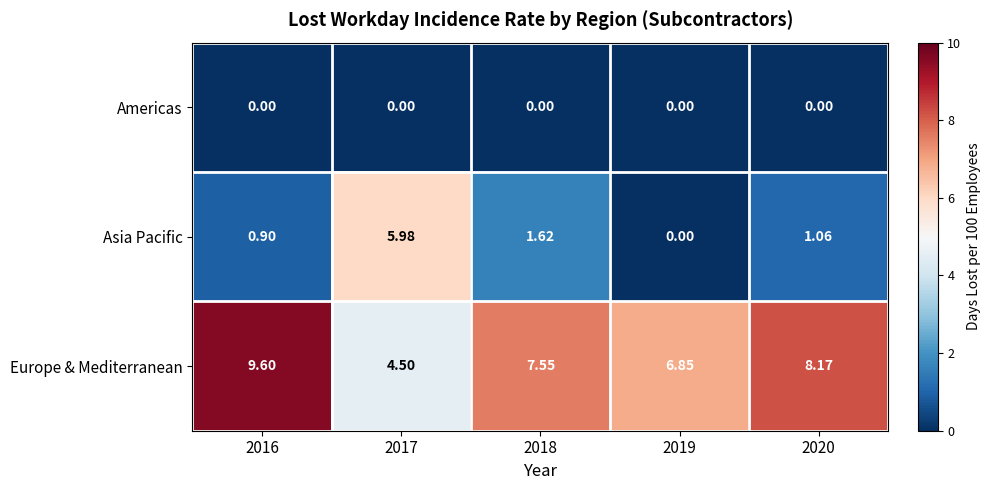

Rank the series by their maximum value, from highest to lowest.

Europe & Mediterranean, Asia Pacific, Americas